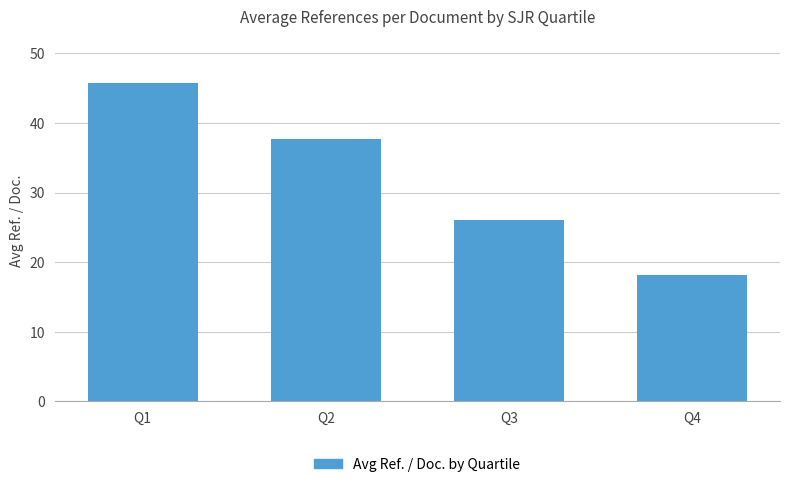

Reading right to left, list all the values displayed in this chart.

18.1	26.1	37.7	45.7